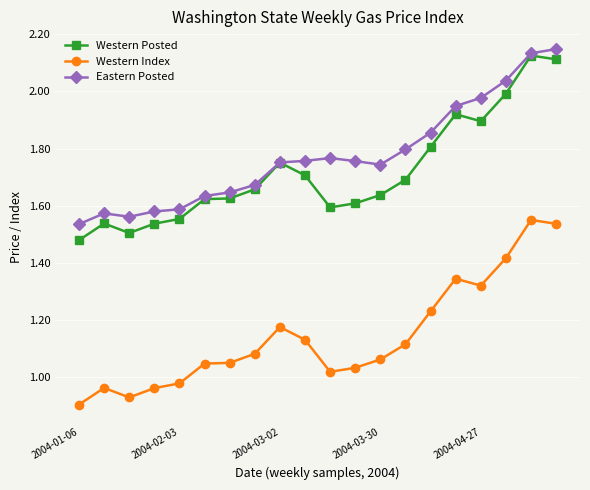

Which series has the largest total across all categories?

Eastern Posted